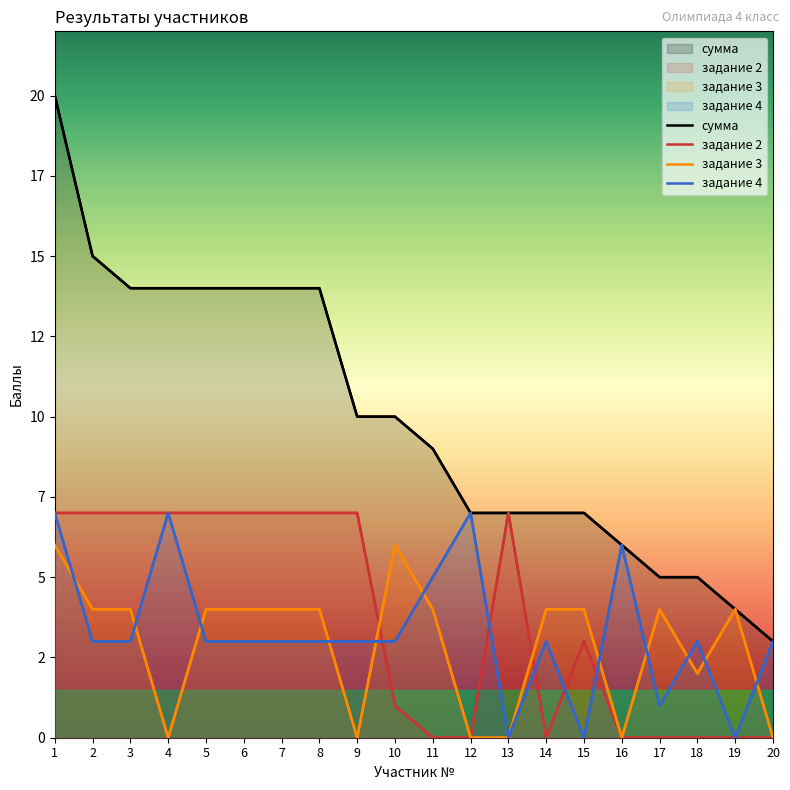

Rank the series by their maximum value, from lowest to highest.

задание 3, задание 2, задание 4, сумма